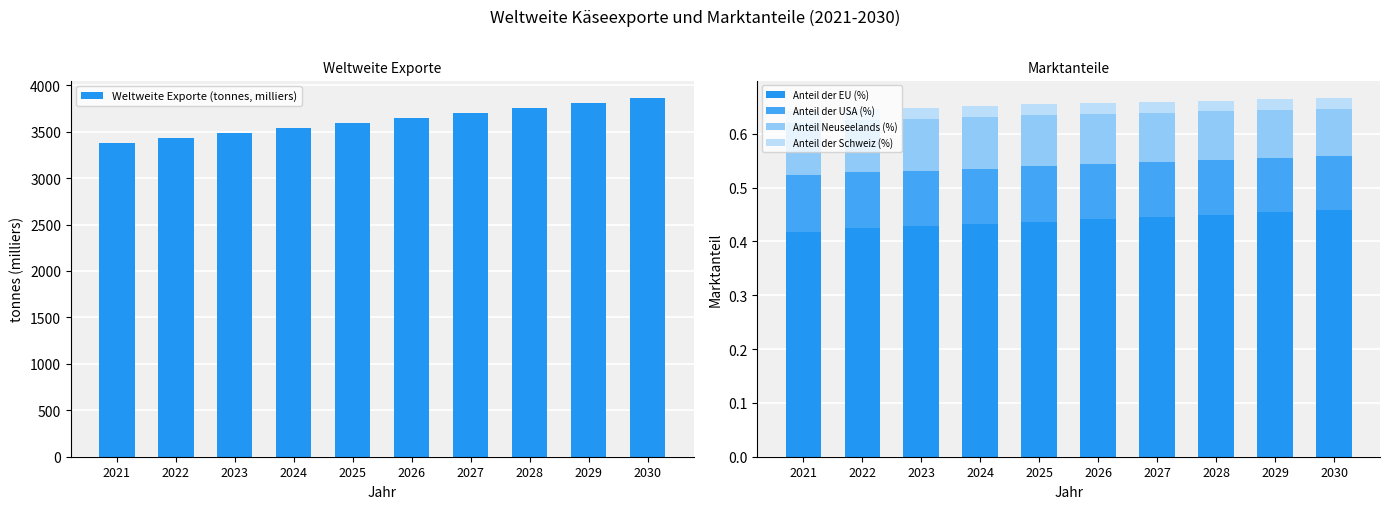

Which label corresponds to the largest value in the chart?

2030